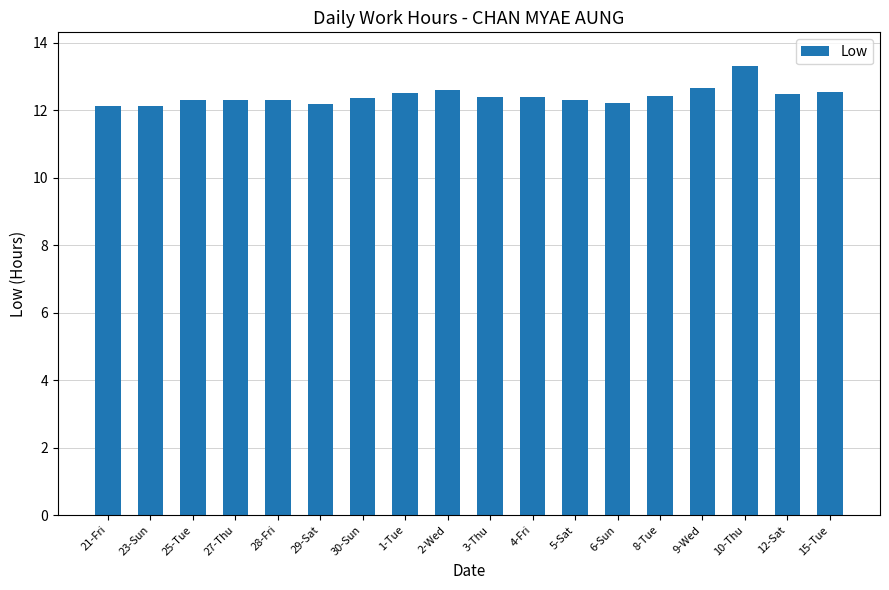

The chart shows a value of 19.9 at 27-Thu. True or false?

False